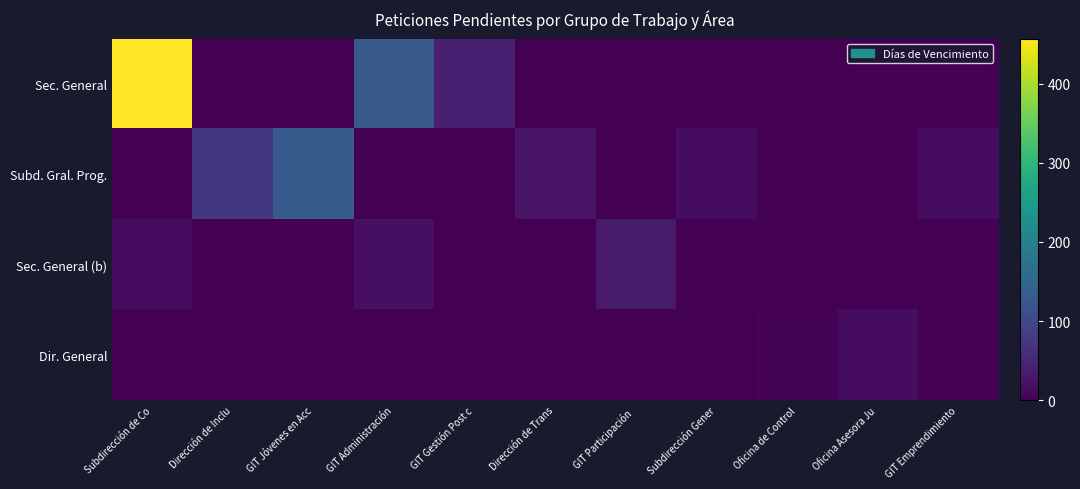

Reading left to right, what are all the values shown in this chart?

Sec. General: Subdirección de Co=457	Dirección de Inclu=0	GIT Jóvenes en Acc=0	GIT Administración=127	GIT Gestión Post c=41	Dirección de Trans=0	GIT Participación =0	Subdirección Gener=0	Oficina de Control=0	Oficina Asesora Ju=0	GIT Emprendimiento=0
Subd. Gral. Prog.: Subdirección de Co=0	Dirección de Inclu=74	GIT Jóvenes en Acc=131	GIT Administración=0	GIT Gestión Post c=0	Dirección de Trans=24	GIT Participación =0	Subdirección Gener=16	Oficina de Control=0	Oficina Asesora Ju=0	GIT Emprendimiento=16
Sec. General (b): Subdirección de Co=16	Dirección de Inclu=0	GIT Jóvenes en Acc=0	GIT Administración=18	GIT Gestión Post c=0	Dirección de Trans=0	GIT Participación =33	Subdirección Gener=0	Oficina de Control=0	Oficina Asesora Ju=0	GIT Emprendimiento=0
Dir. General: Subdirección de Co=0	Dirección de Inclu=0	GIT Jóvenes en Acc=0	GIT Administración=0	GIT Gestión Post c=0	Dirección de Trans=0	GIT Participación =0	Subdirección Gener=0	Oficina de Control=5	Oficina Asesora Ju=16	GIT Emprendimiento=0